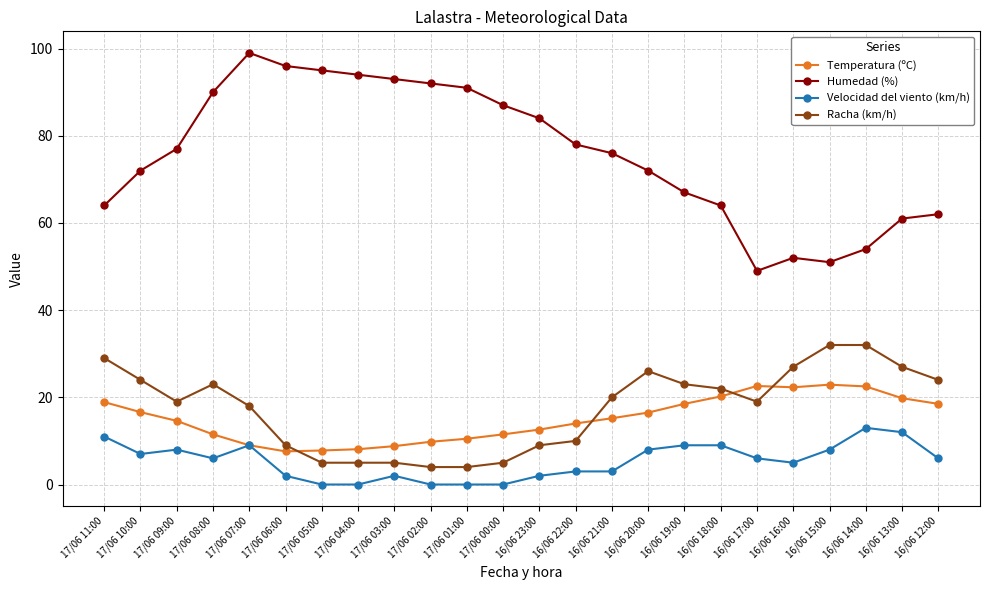

What position from the right is 16/06 13:00?

2